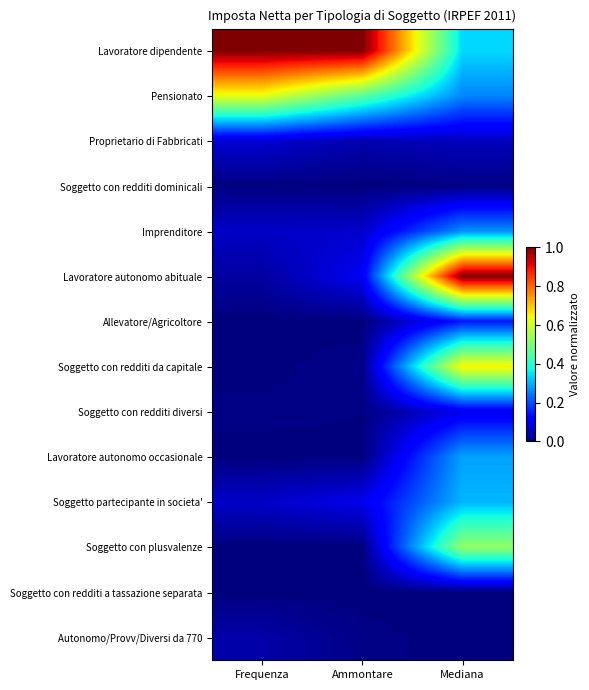

How many distinct data groups are displayed?

14